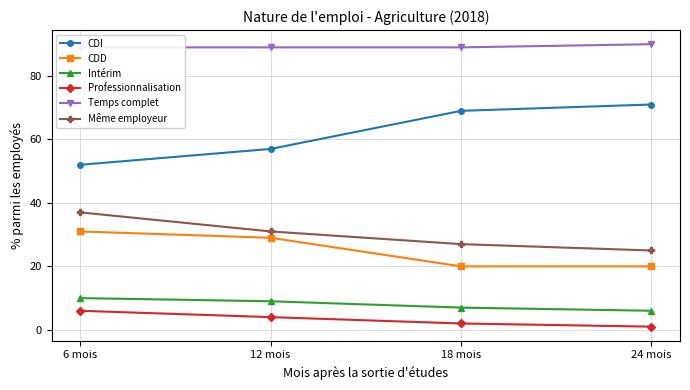

How many lines are shown in the chart?

6